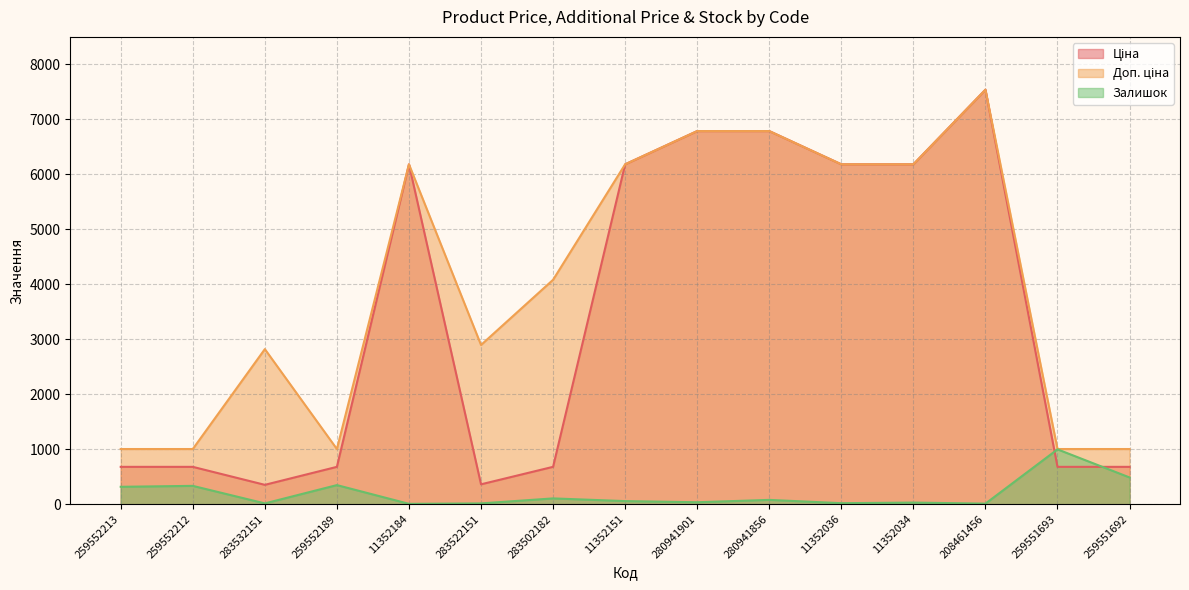

At how many categories does at least one series exceed 6240?

3